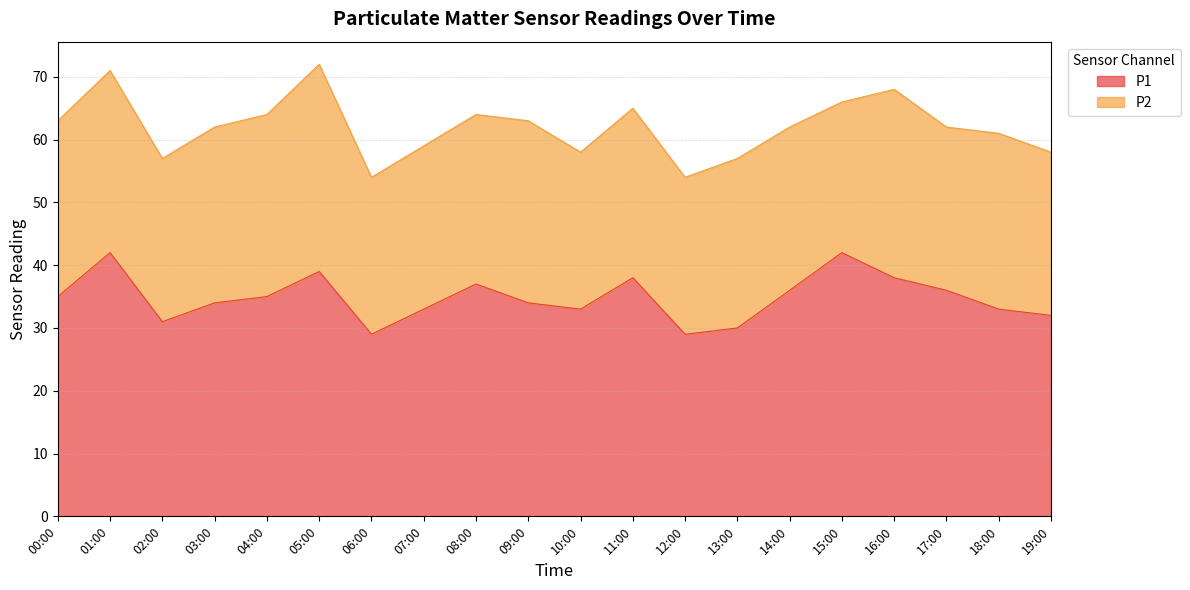

List the labels in order of value, smallest first.

06:00, 12:00, 13:00, 02:00, 19:00, 07:00, 10:00, 18:00, 03:00, 09:00, 00:00, 04:00, 14:00, 17:00, 08:00, 11:00, 16:00, 05:00, 01:00, 15:00